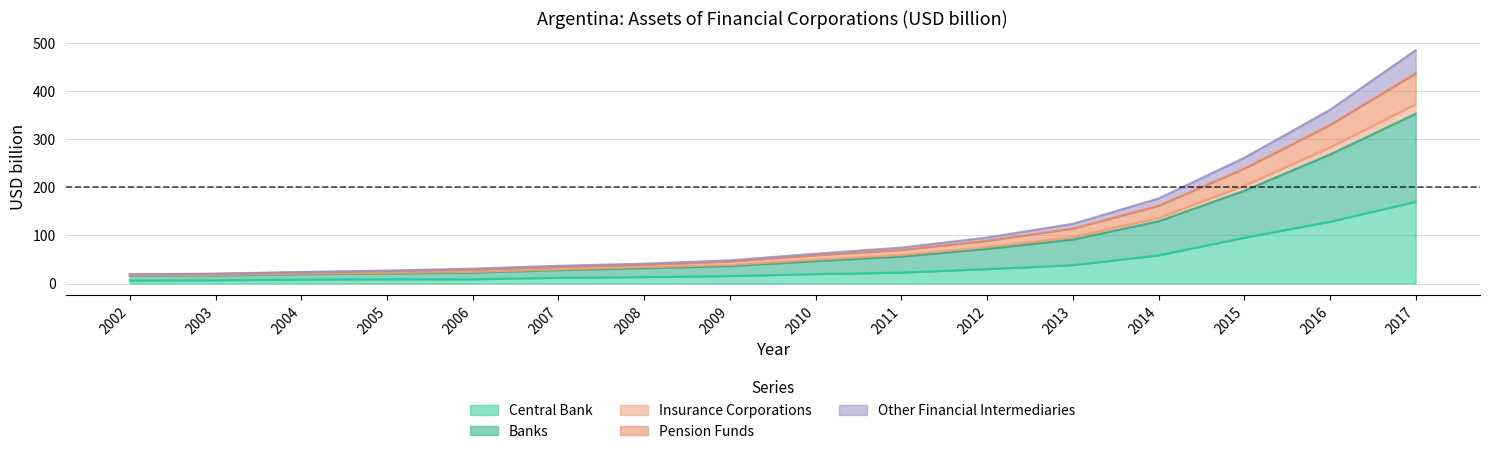

At which category is the sum across all series the highest?

2017